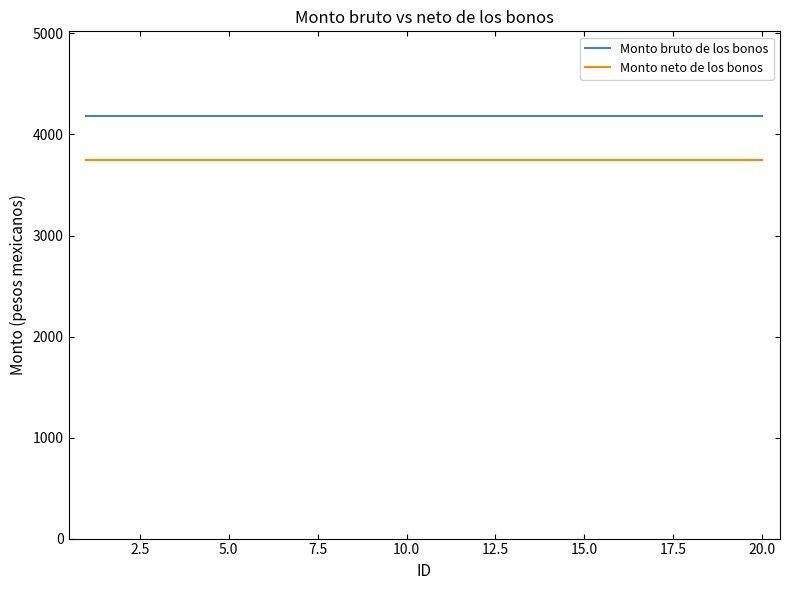

True or false: Monto bruto de los bonos and Monto neto de los bonos cross at least once.

False